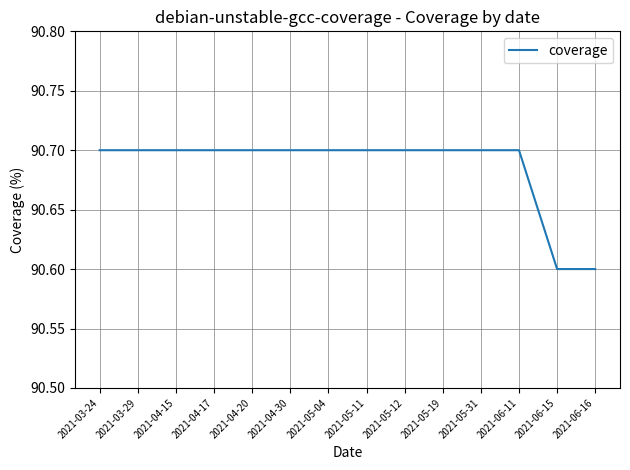

True or false: the data shows 160.4 at 2021-05-31.

False